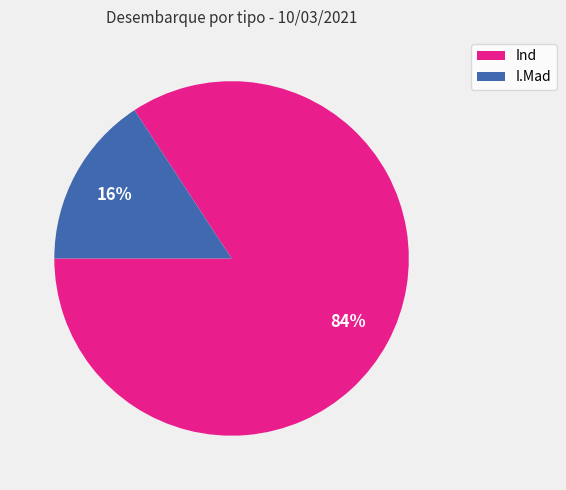

What is the smallest slice in the pie chart?

I.Mad